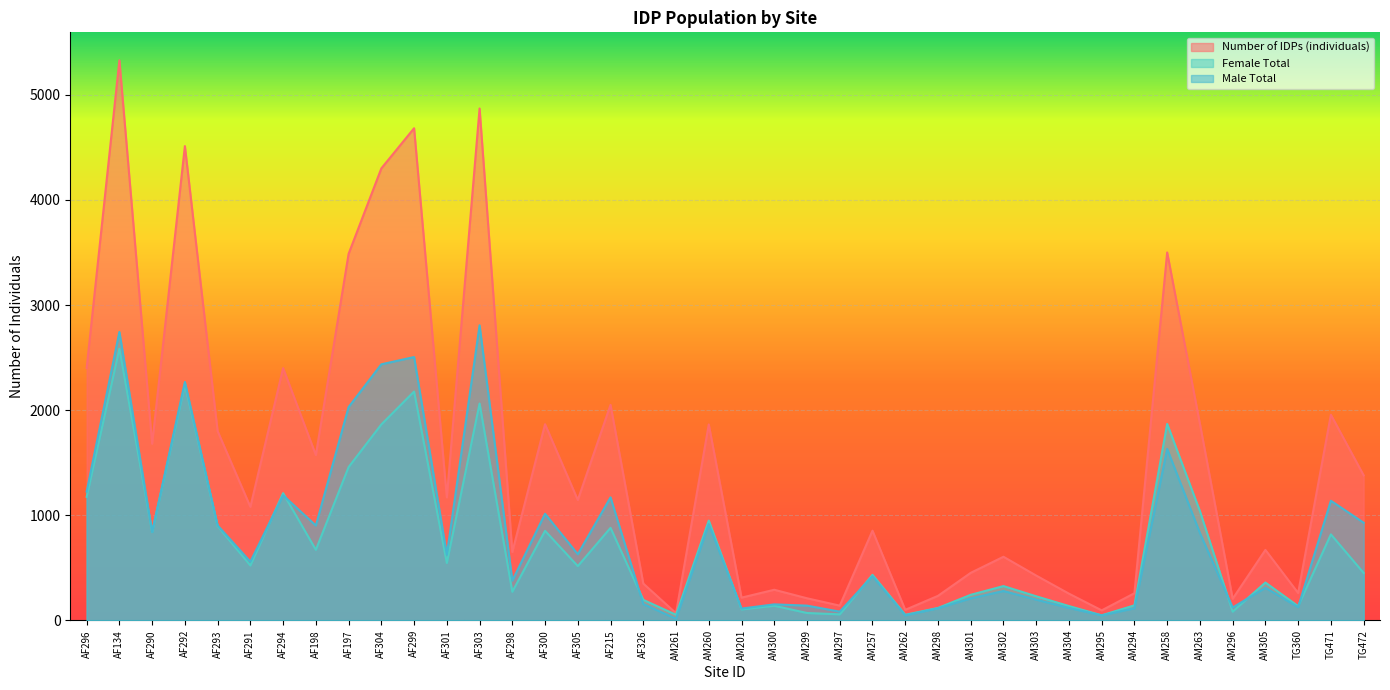

What is the minimum value shown in the chart?

15